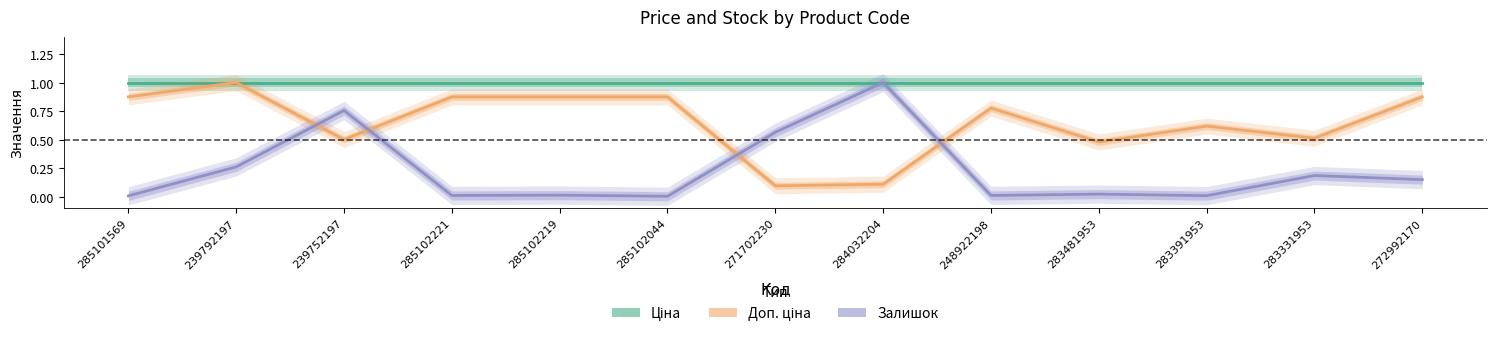

True or false: Залишок and Ціна intersect in this chart.

False